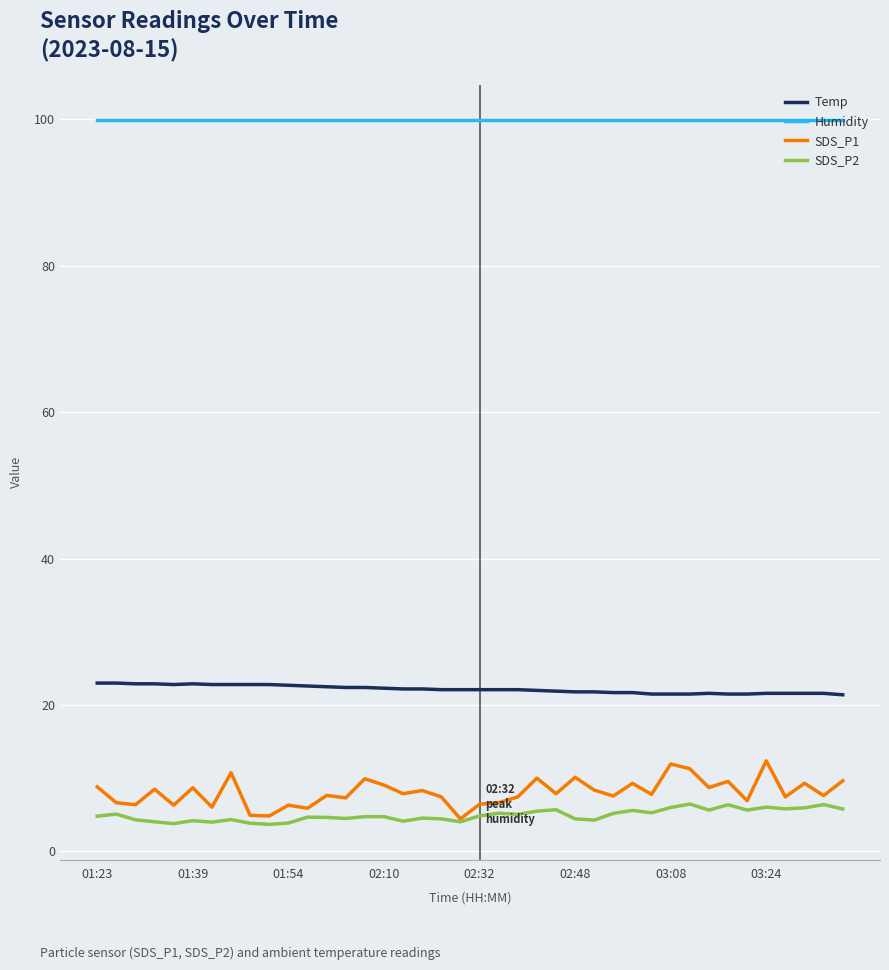

How many distinct data groups are displayed?

4